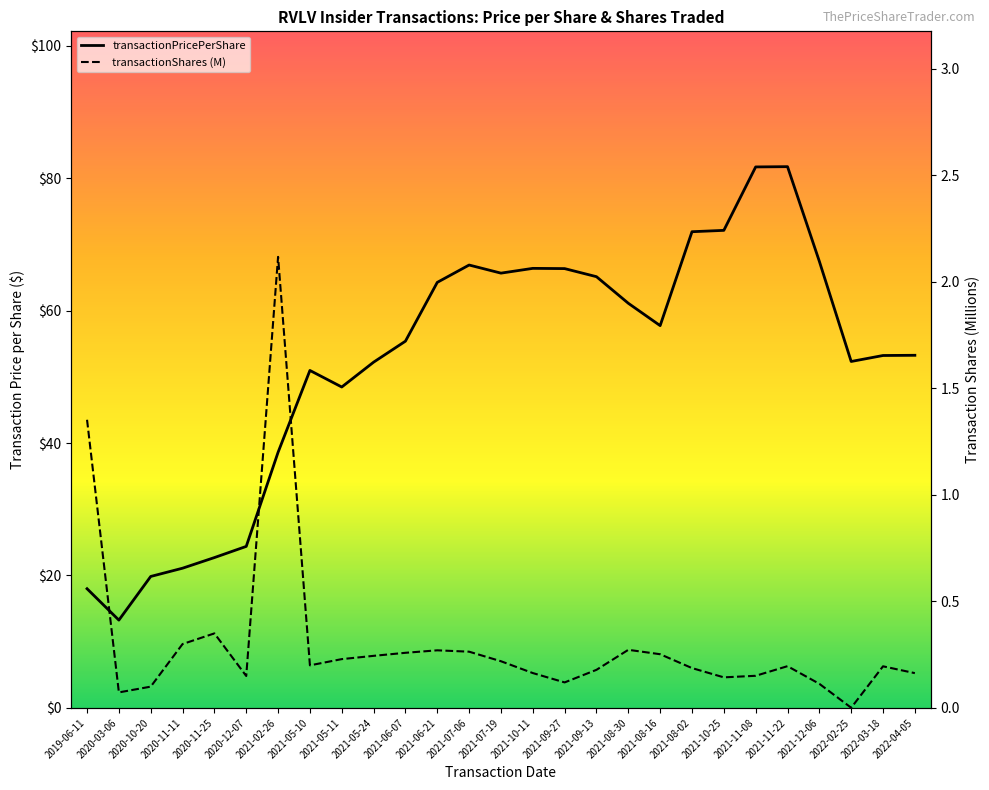

Which series changed the most between 2020-10-20 and 2021-02-26?

transactionPricePerShare